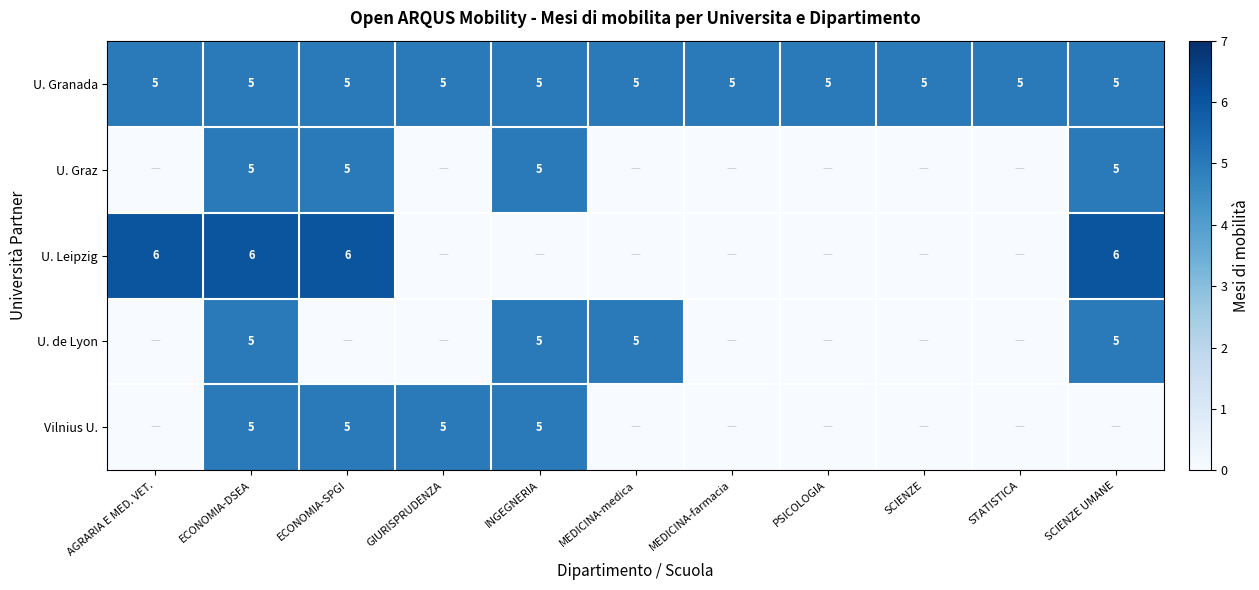

What value does the U. Granada series have at SCIENZE UMANE?

5